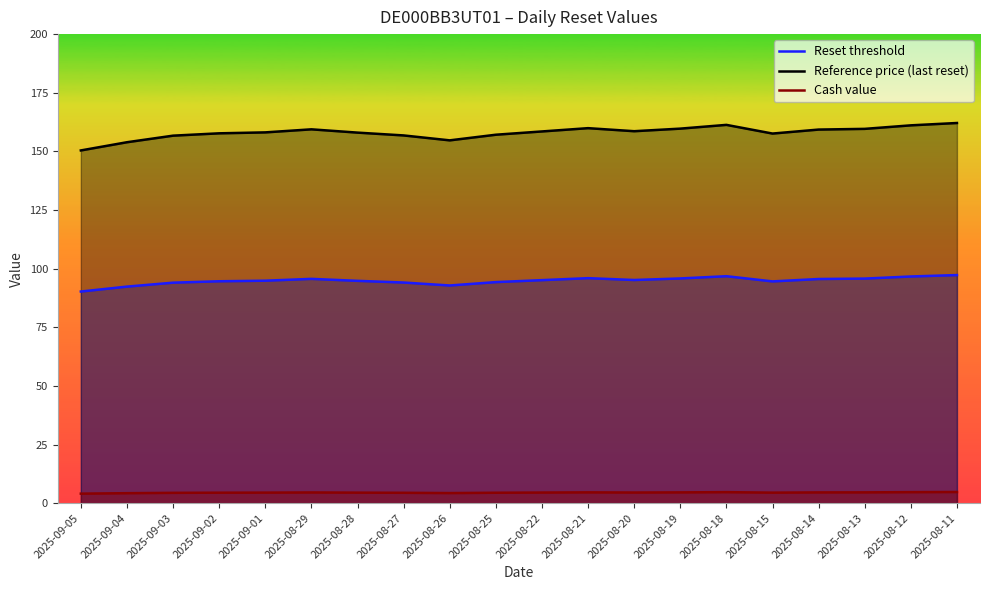

At which category does the chart reach its peak across all series?

2025-08-11